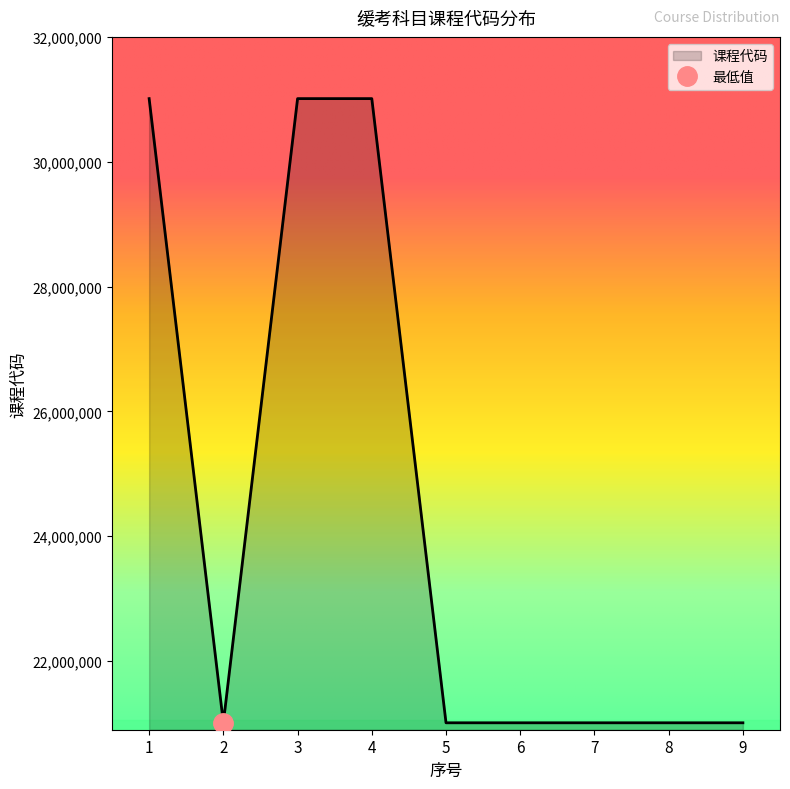

At which category does the data reach its first local valley?

2